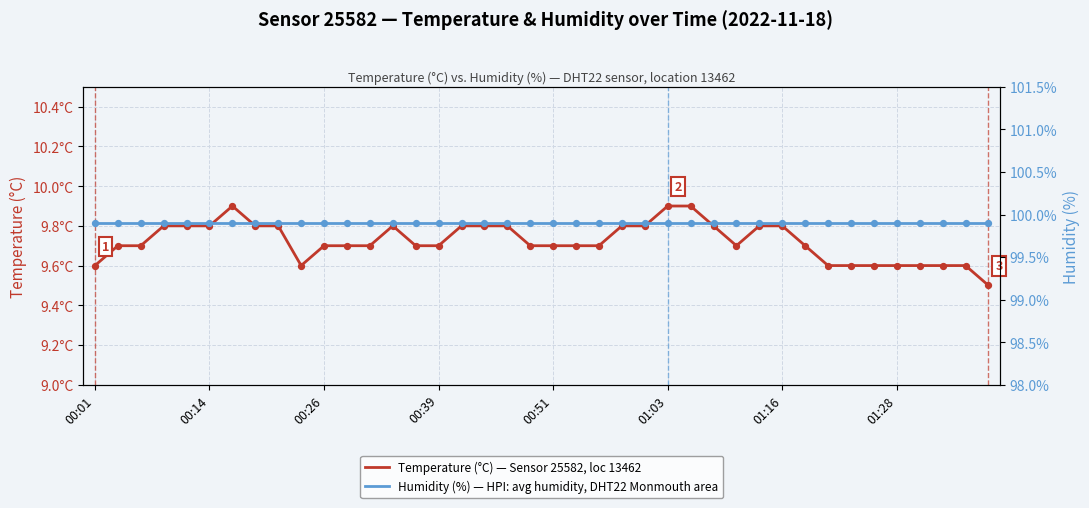

Is the value of Humidity (%) — HPI: avg humidity, DHT22 Monmouth area at 9 greater than the value of Temperature (°C) — Sensor 25582, loc 13462 at 00:14?

Yes